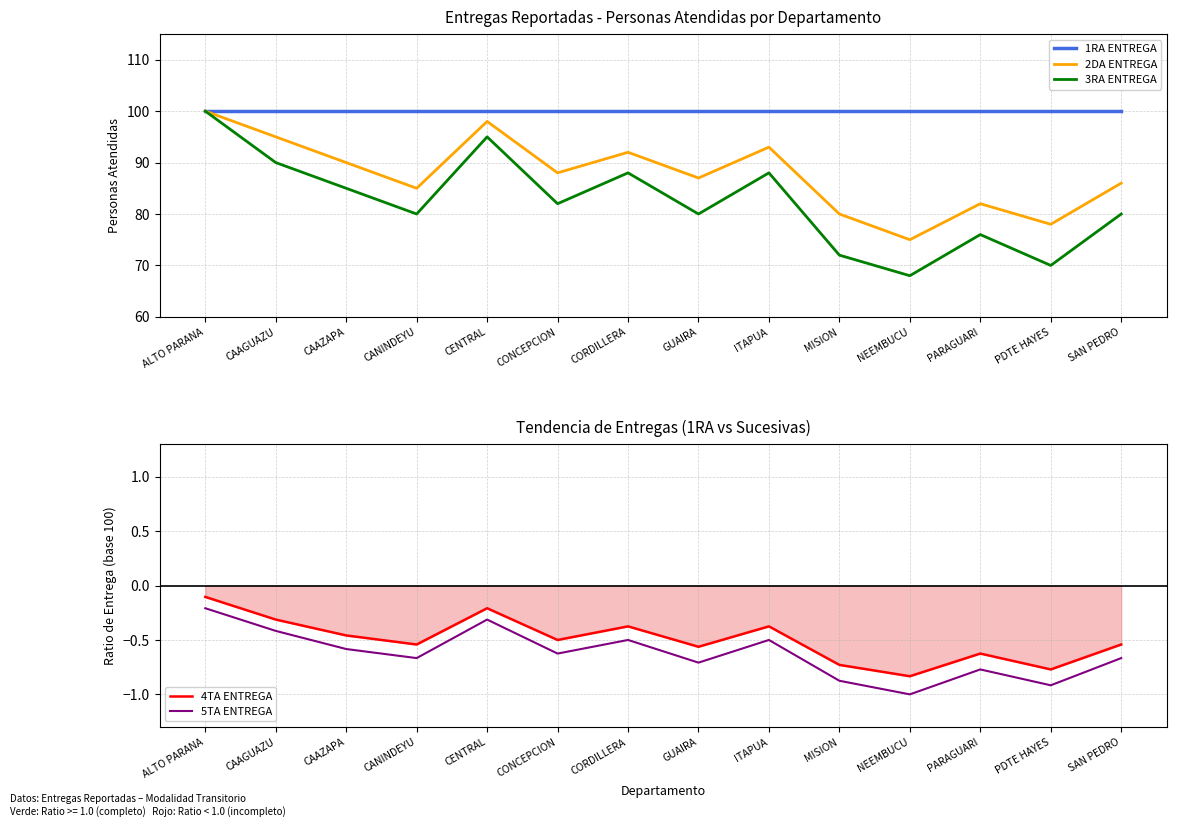

True or false: 4TA ENTREGA has a value of -0.4 at ITAPUA.

True